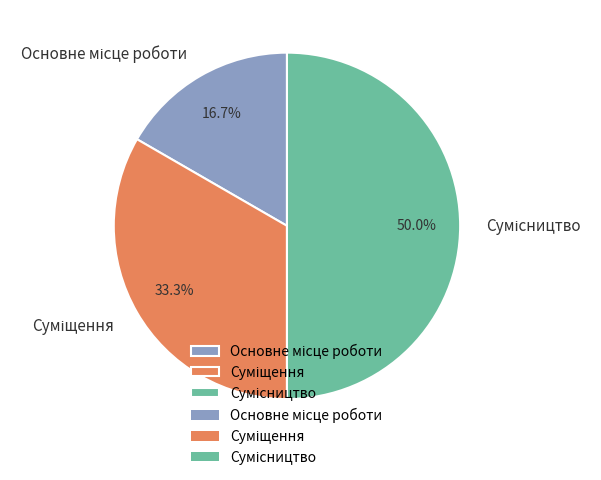

What is the change in value from Основне місце роботи to Сумісництво?

+2